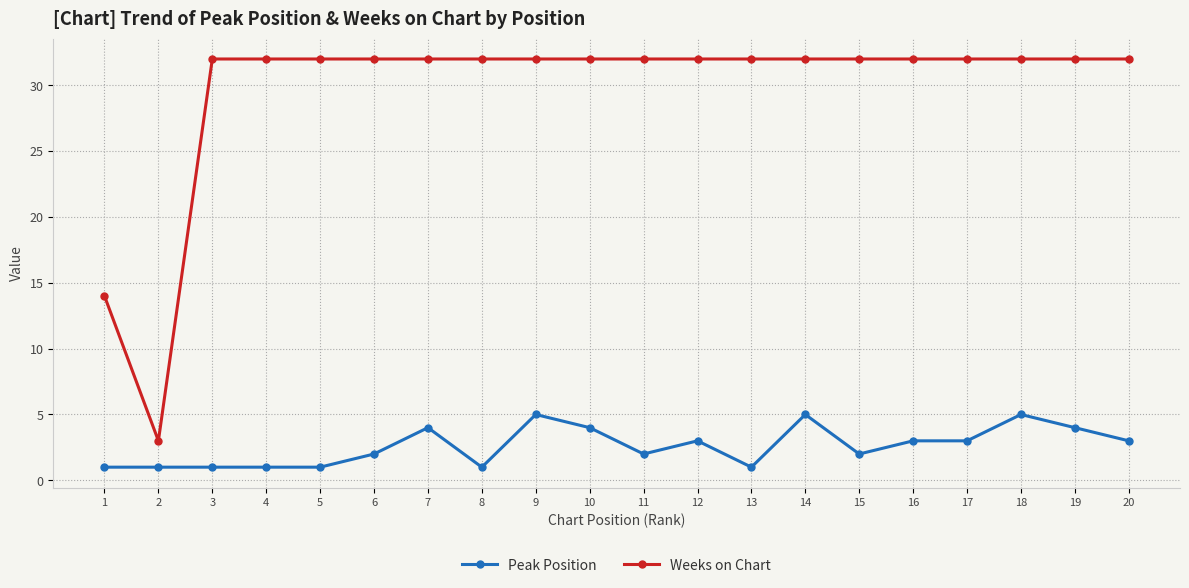

List the series in order of their overall mean, highest first.

Weeks on Chart, Peak Position